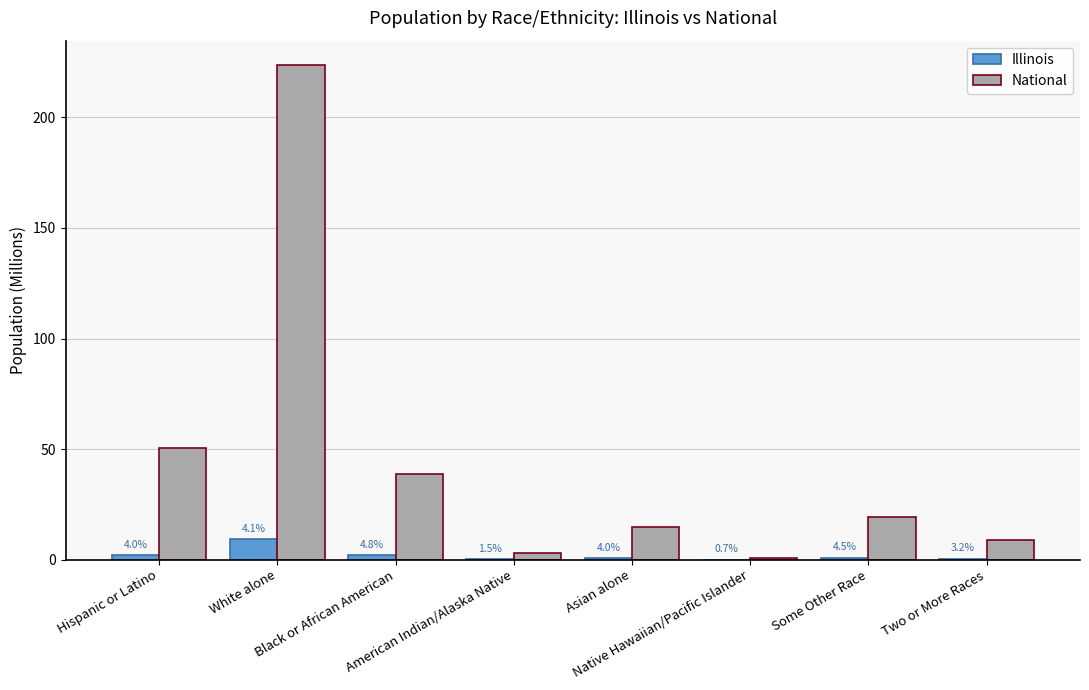

What are all the series names shown in the legend?

Illinois, National